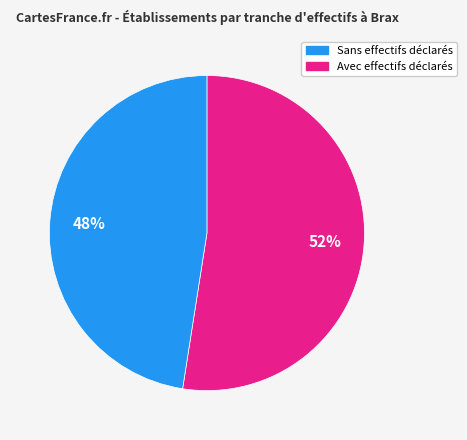

Is there a majority slice in this chart?

Yes